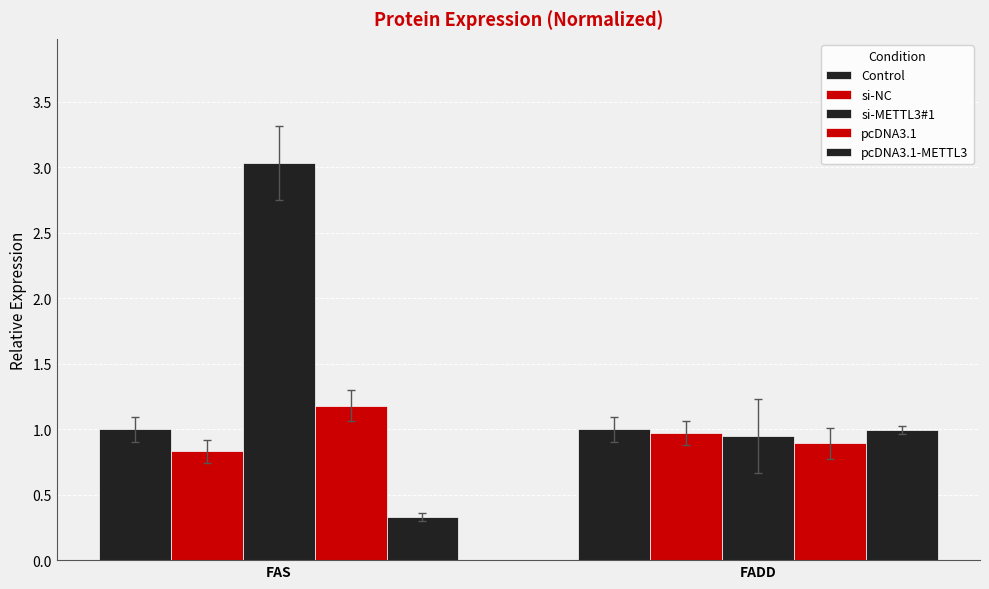

Which series has the widest spread of values?

si-METTL3#1